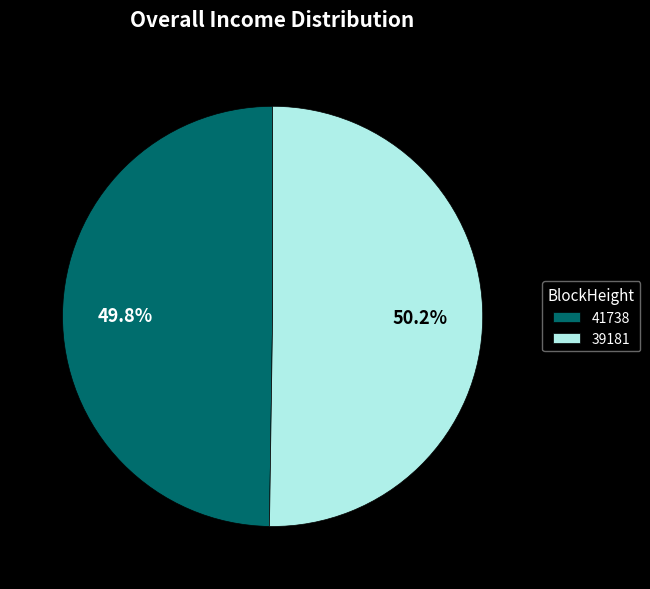

Is there a majority slice in this chart?

Yes